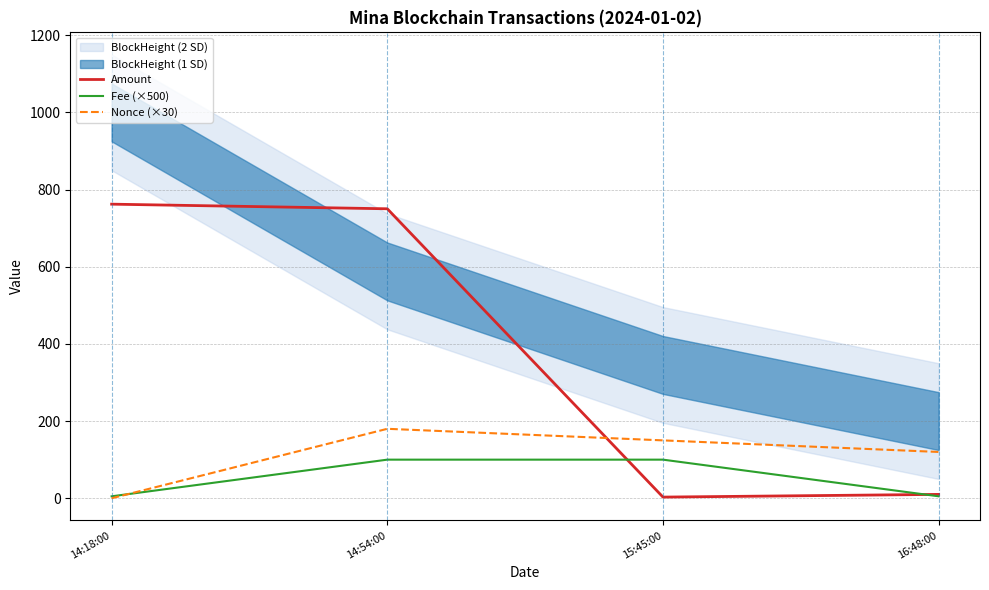

What is the spread (max minus min) of values at 16:48:00?

115.0